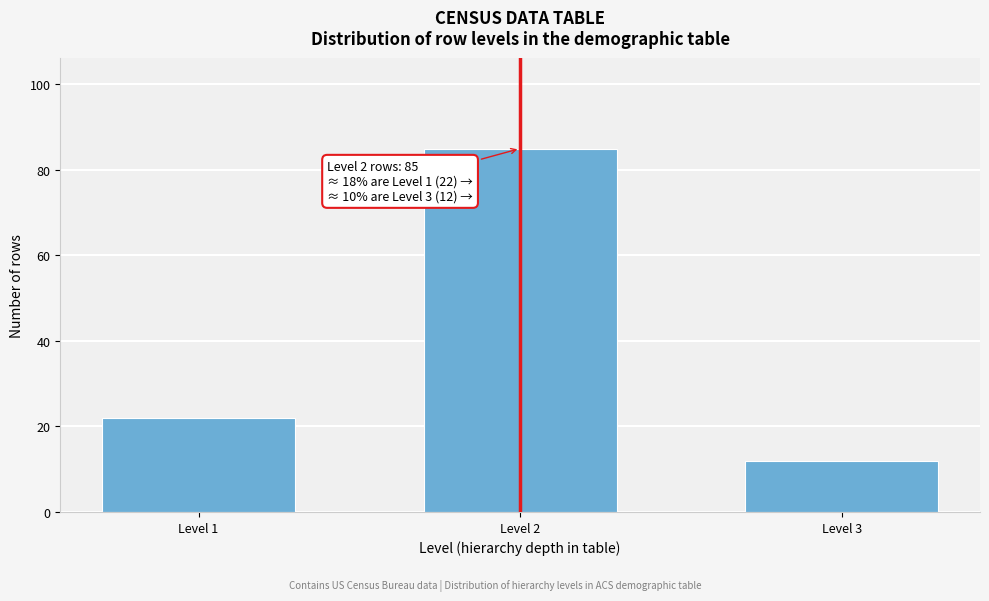

Reading left to right, extract all data points from this chart.

Level 1=22	Level 2=85	Level 3=12